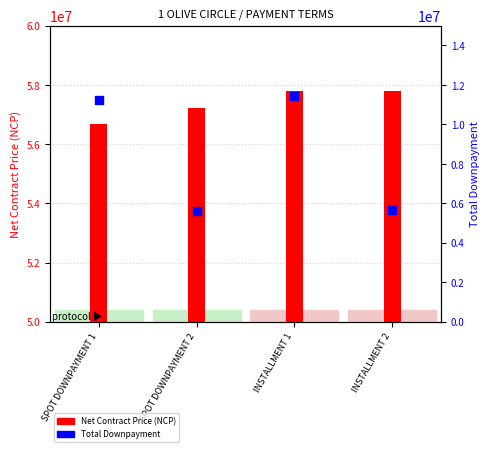

Which series has the widest spread of Y values?

Total Downpayment